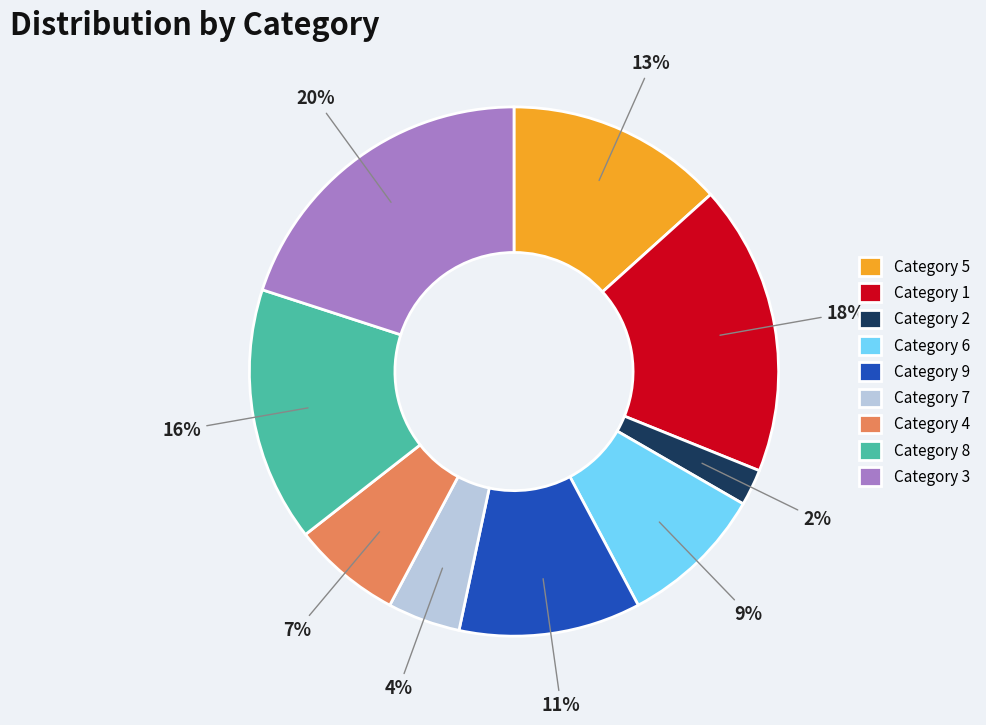

Is Category 3 the majority of the pie?

No